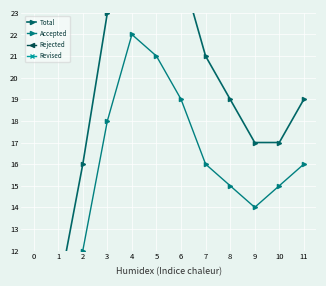

Where is the first local maximum for Total?

4